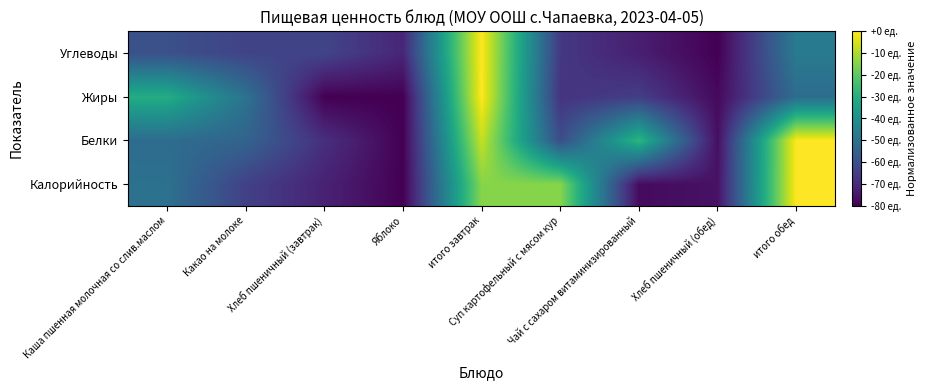

What is the spread (max minus min) of values at Какао на молоке?

14.9